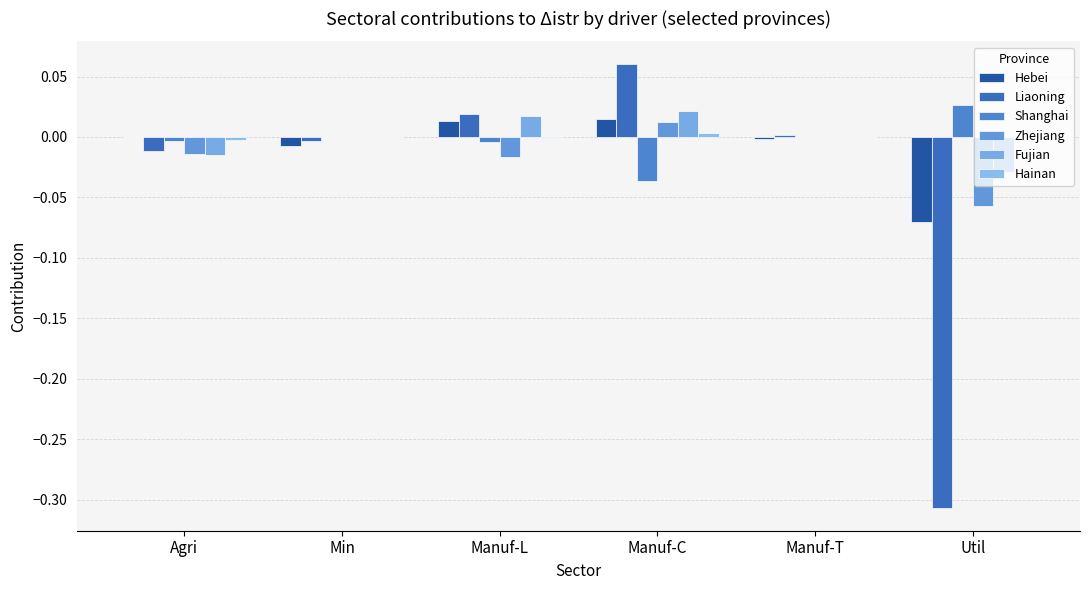

How many groups of bars are there?

6